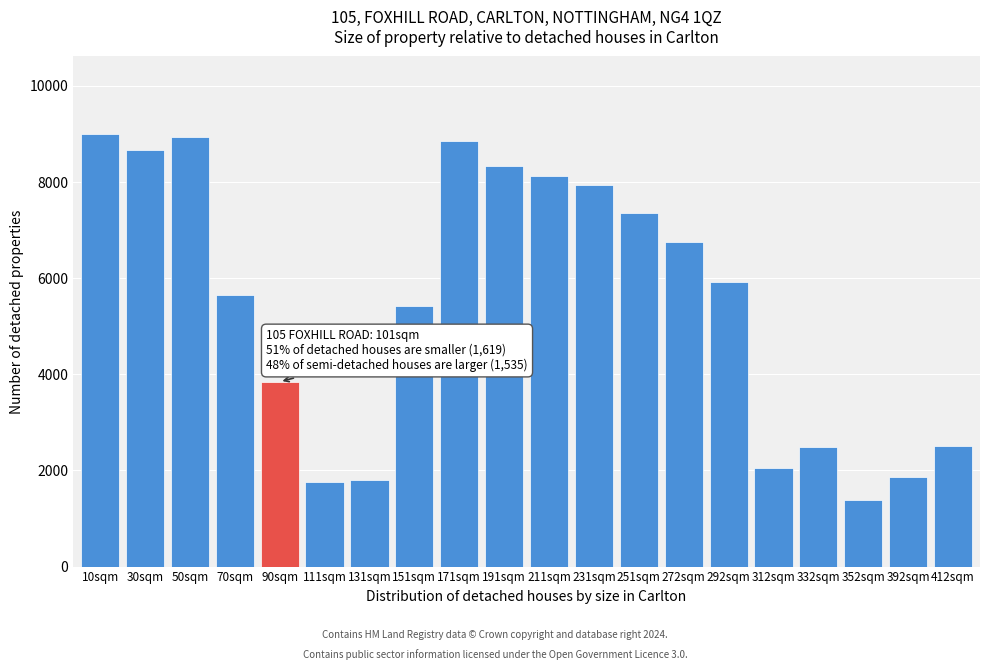

What is the smallest value displayed?

1378